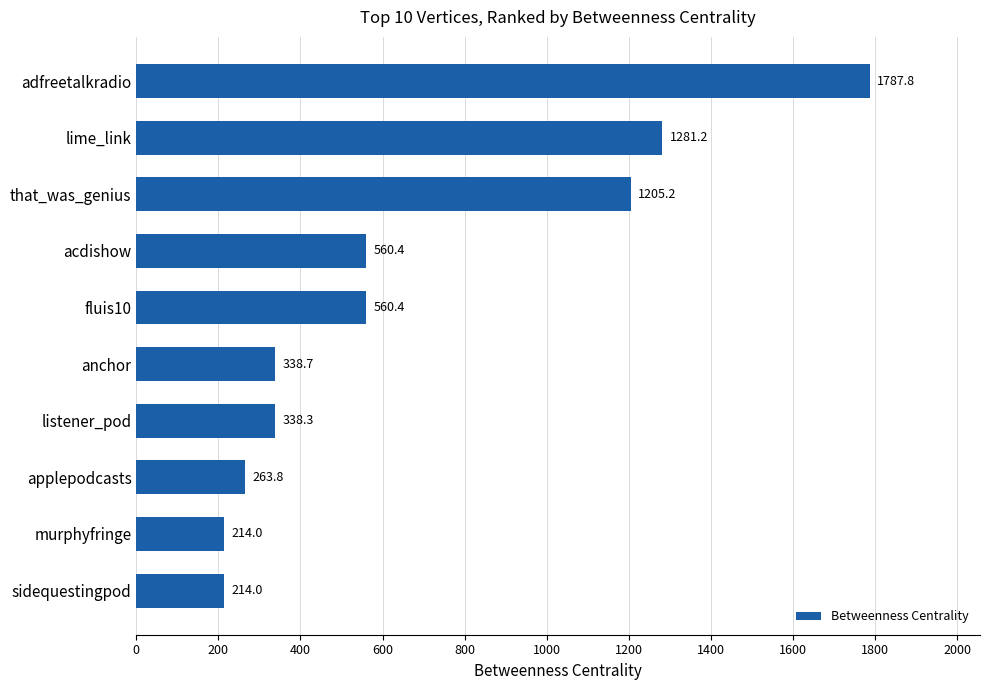

What is the label of the 1st bar from the bottom?

sidequestingpod